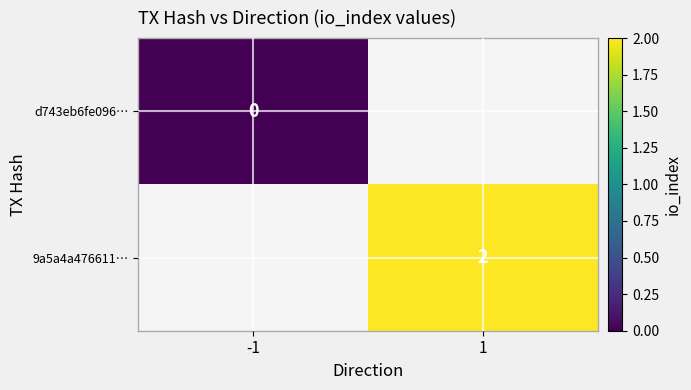

Which has a higher value, -1 or 1?

1